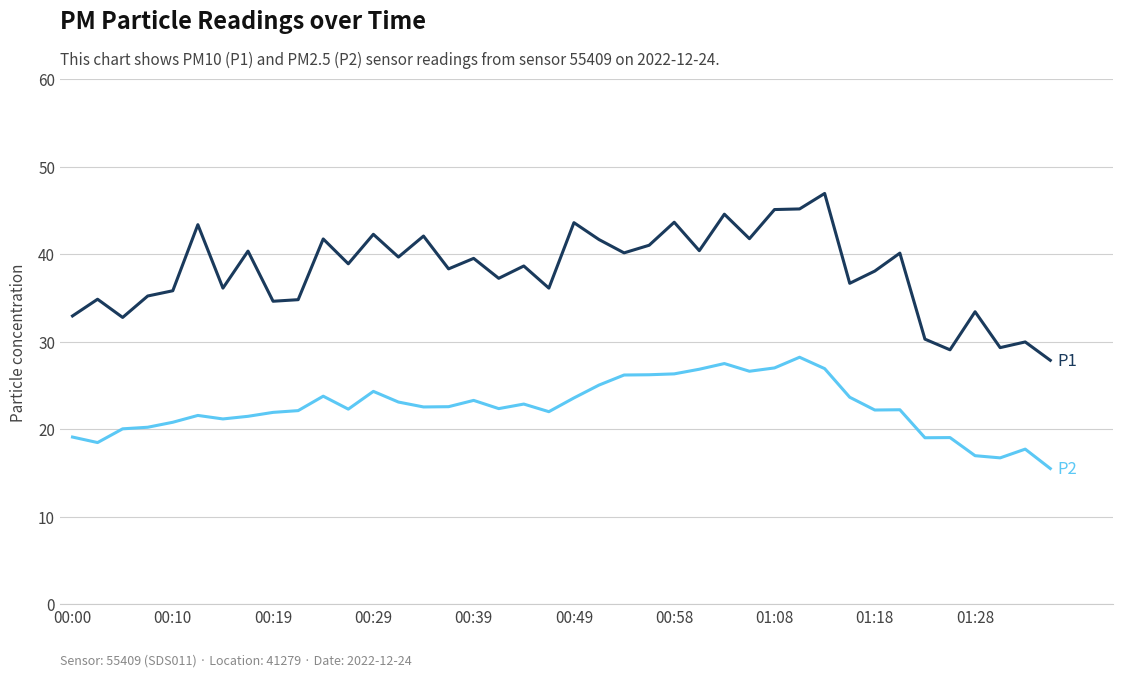

What is the maximum value shown in the chart?

46.9